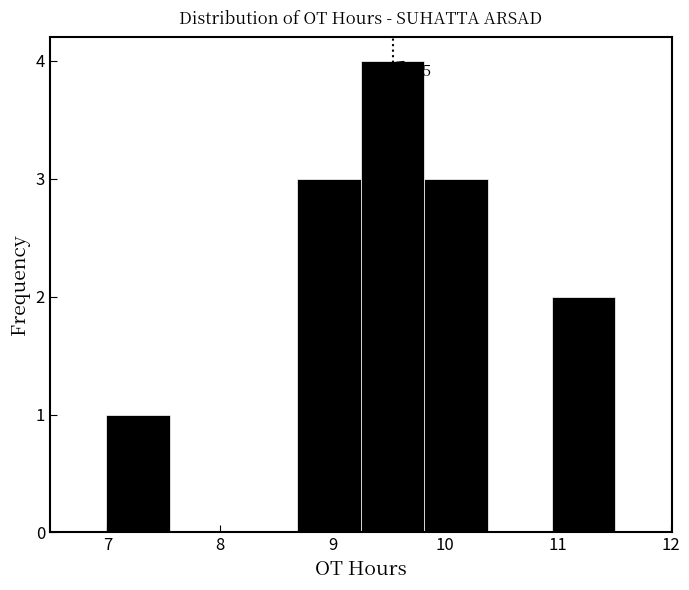

Which range on the x-axis has the tallest bar?

9.3 to 9.8